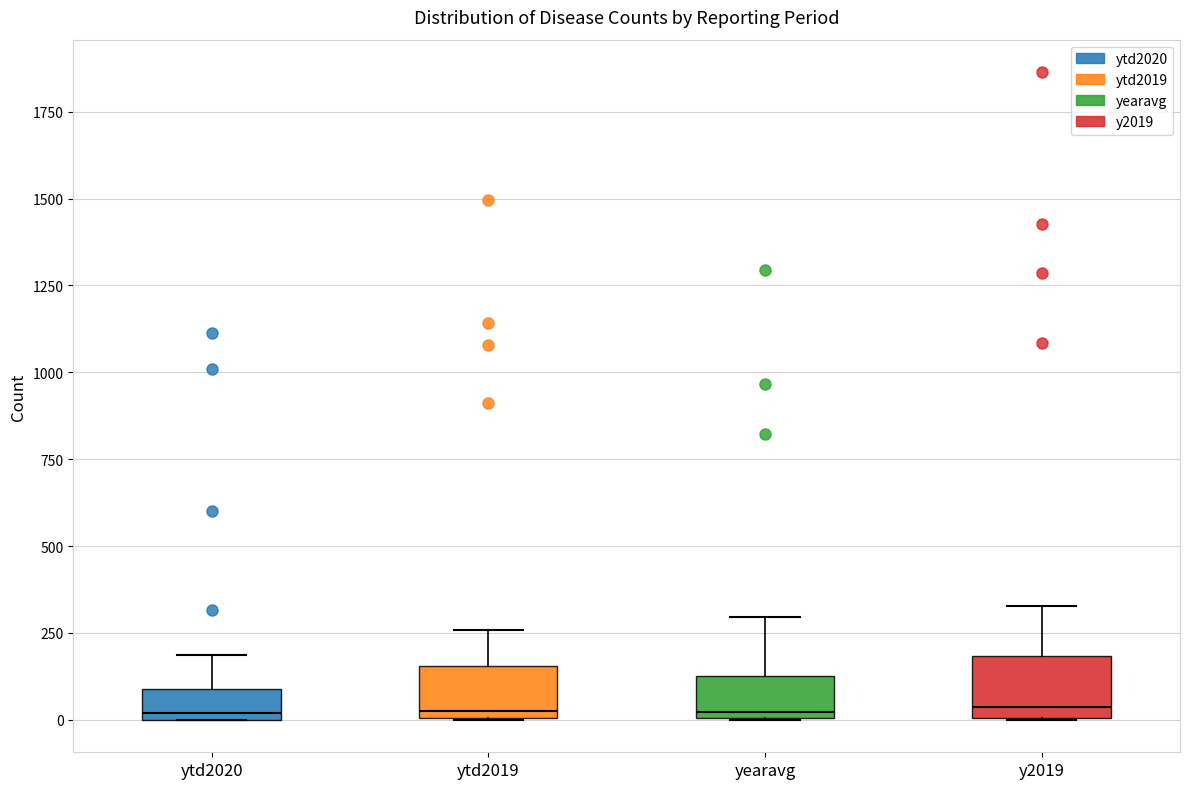

Reading left to right, transcribe this box plot: for each box, give where its median line is, the range the box spans, and where its two whiskers end, as read against the y-axis. The values are not printed on the chart, so give them approximately, as read against the axis.

ytd2020: median 0 (just above the box's lower edge), box 0 to 100, whiskers 0 to 200
ytd2019: median 50, box 0 to 150, whiskers 0 to 250
yearavg: median 0 (just above the box's lower edge), box 0 to 150, whiskers 0 to 300
y2019: median 50, box 0 to 200, whiskers 0 to 350